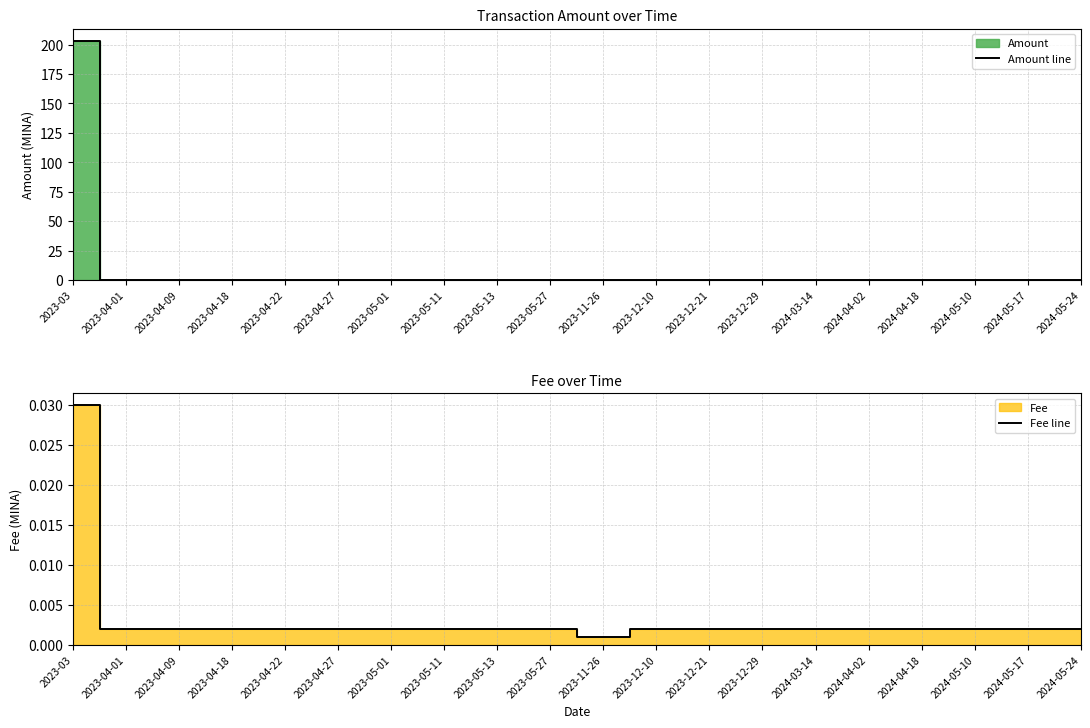

True or false: Amount line and Fee line cross at least once.

False